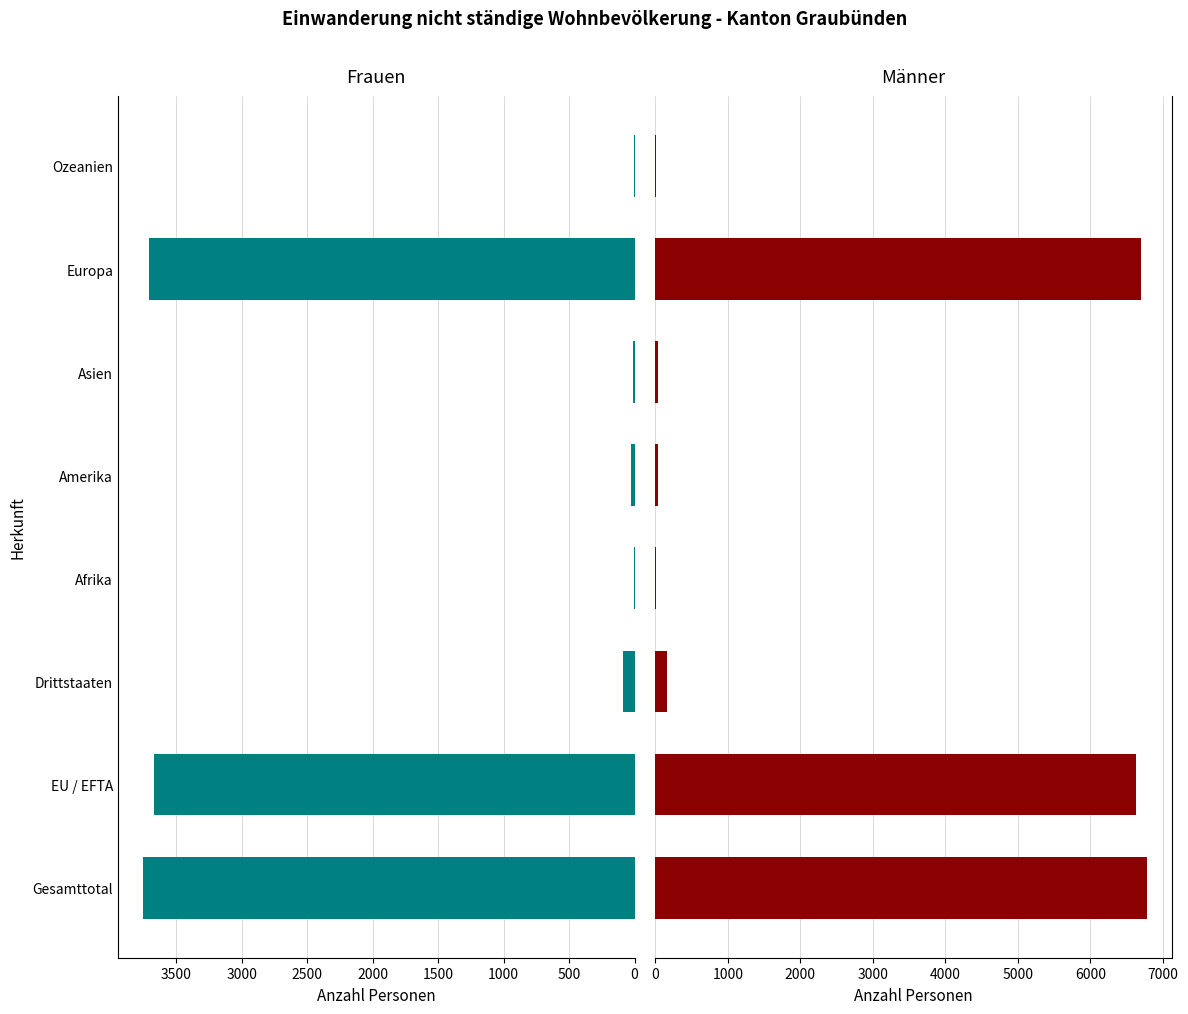

What value does the Männer series have at Europa, to the nearest 50?

6700